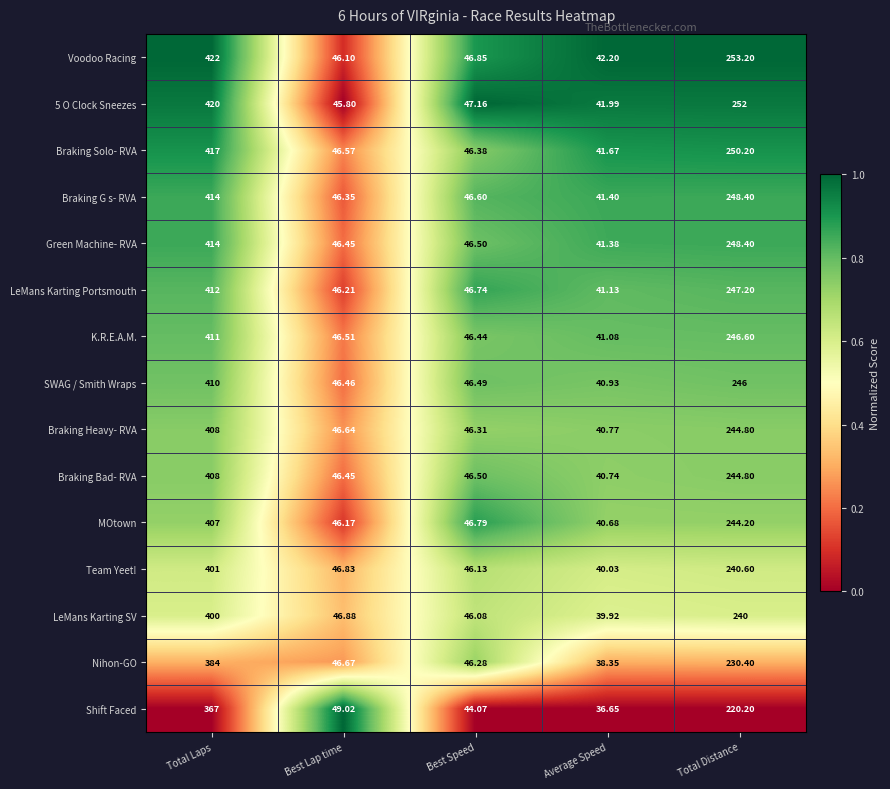

At which category does the chart reach its minimum across all series?

Average Speed